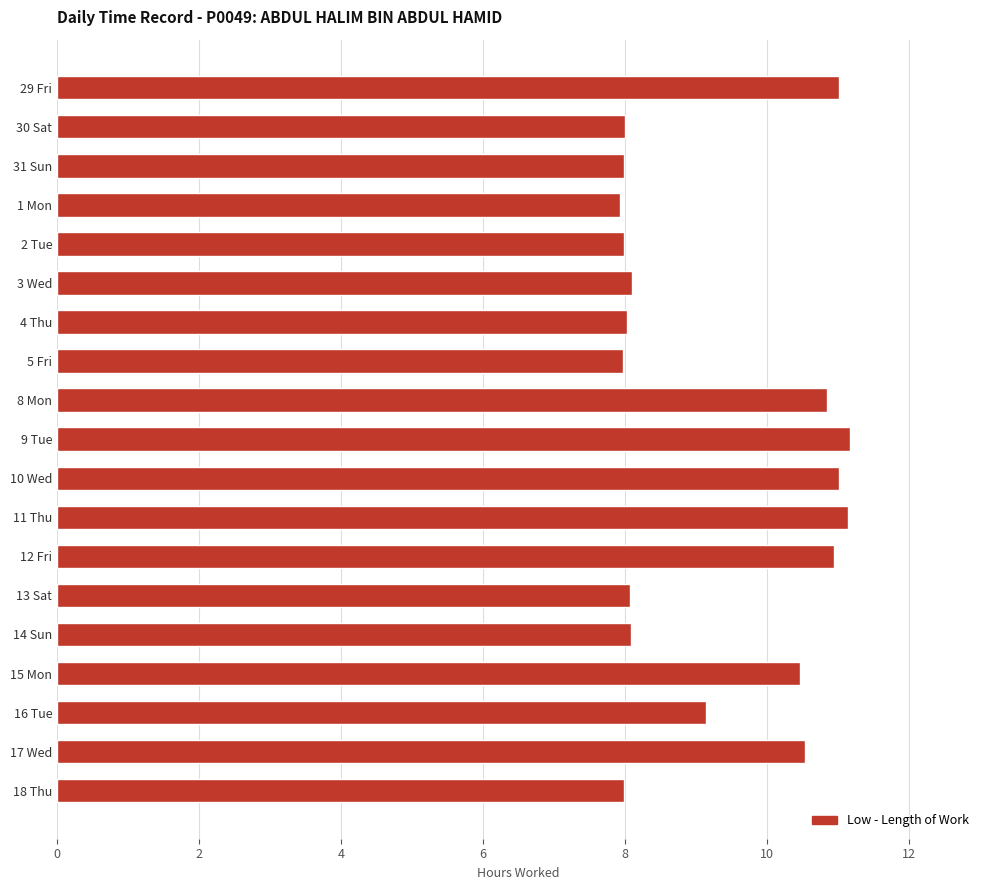

What is the ratio of the value at 3 Wed to the value at 12 Fri?

0.7